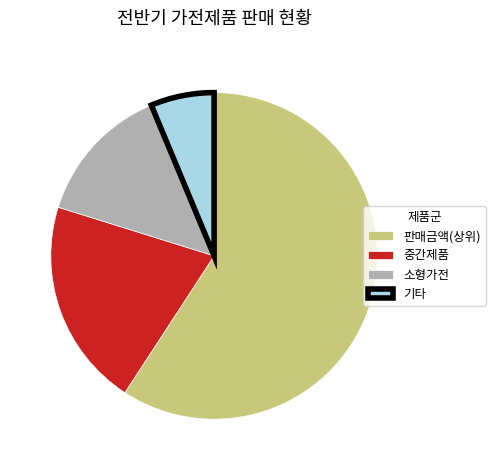

True or false: 기타 accounts for 6% of the total.

True